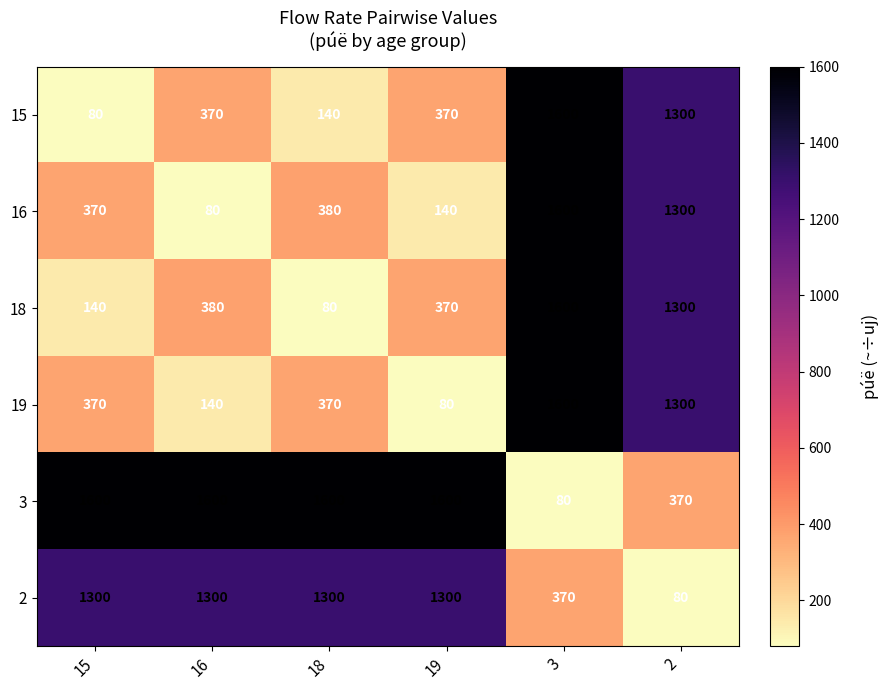

Which series has the largest total across all categories?

3